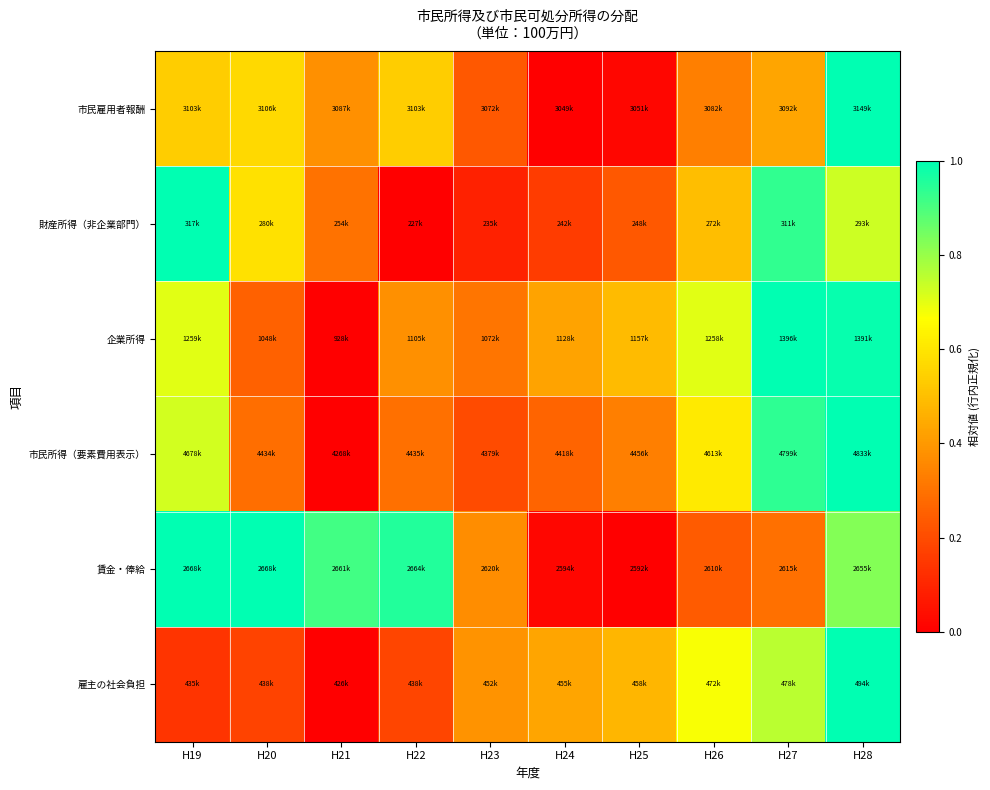

Between H21 and H24, which is larger?

H21